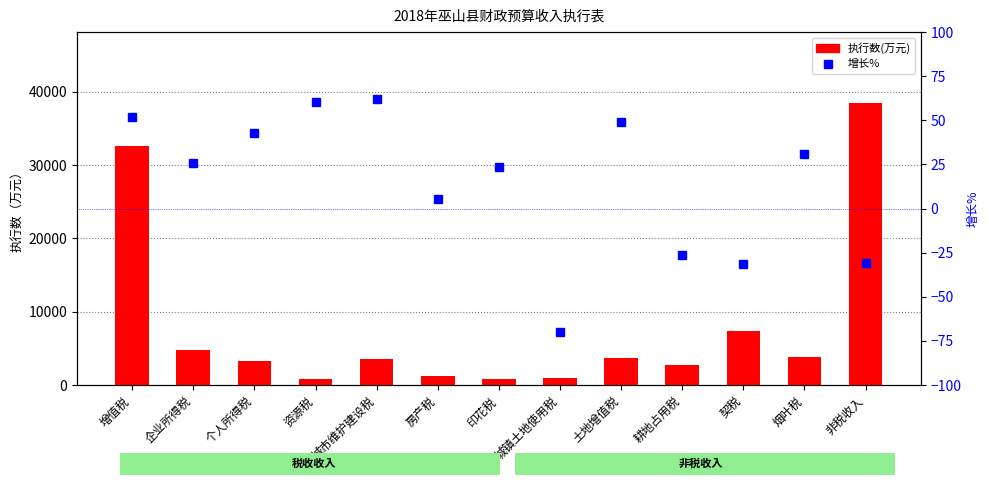

At how many categories does at least one series exceed 10808?

2